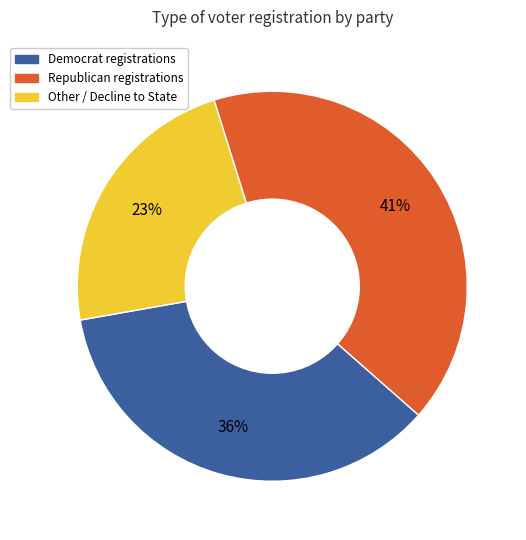

How many segments does this pie chart have?

3